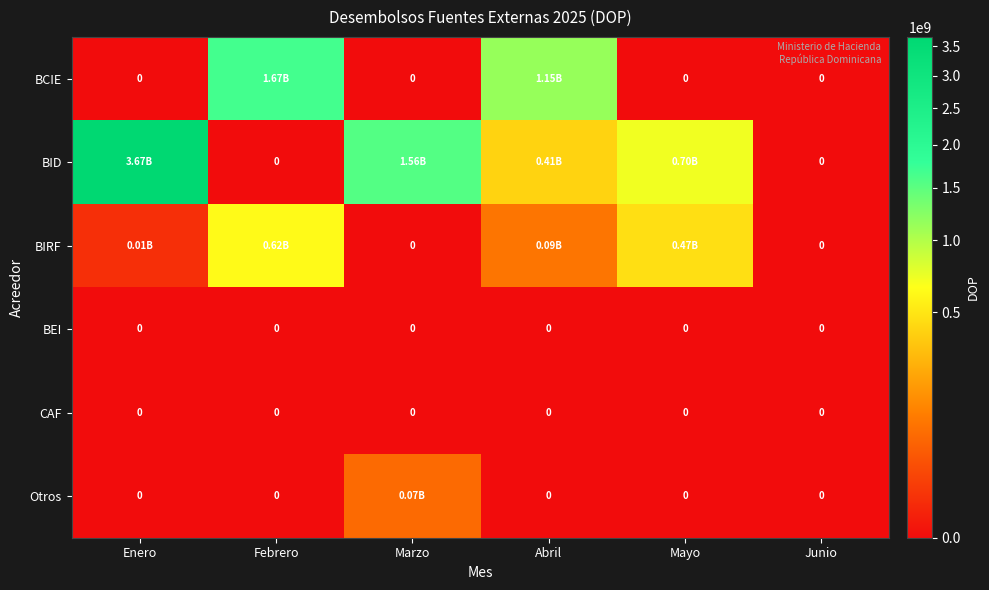

At which label does BIRF reach its peak?

Febrero